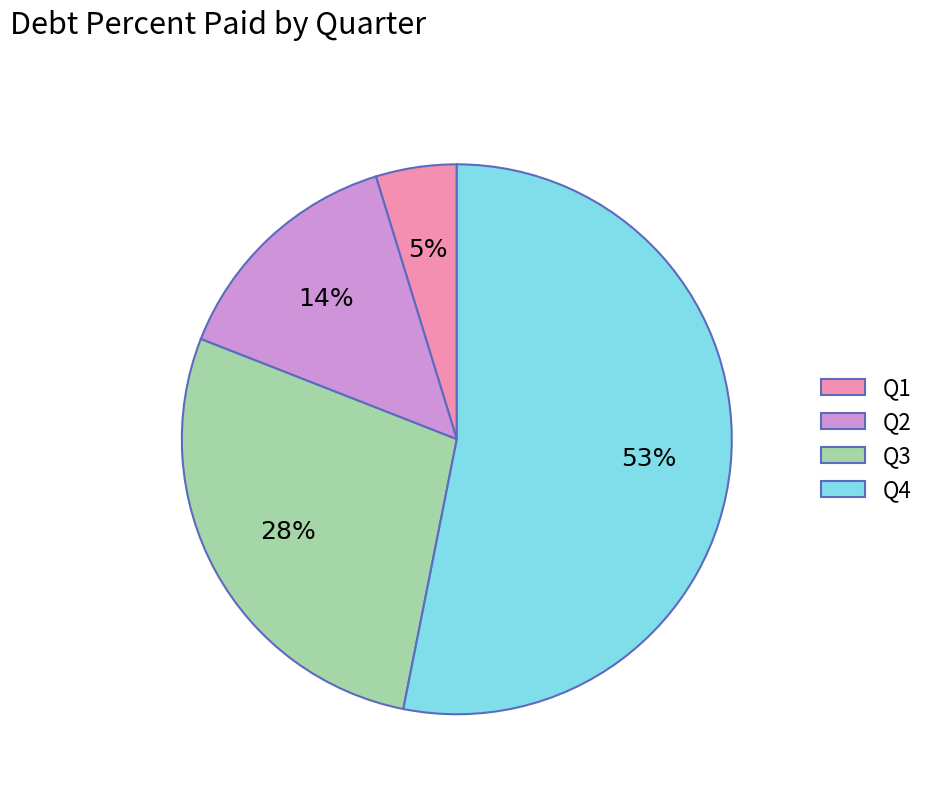

How many segments does this pie chart have?

4